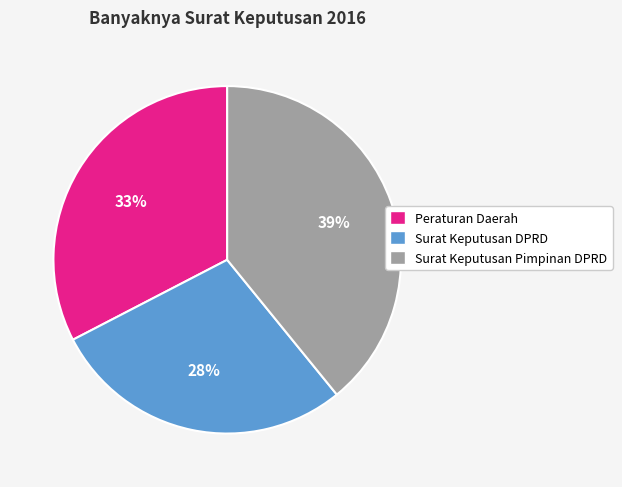

What percentage is the Surat Keputusan Pimpinan DPRD slice, to the nearest percent?

39%